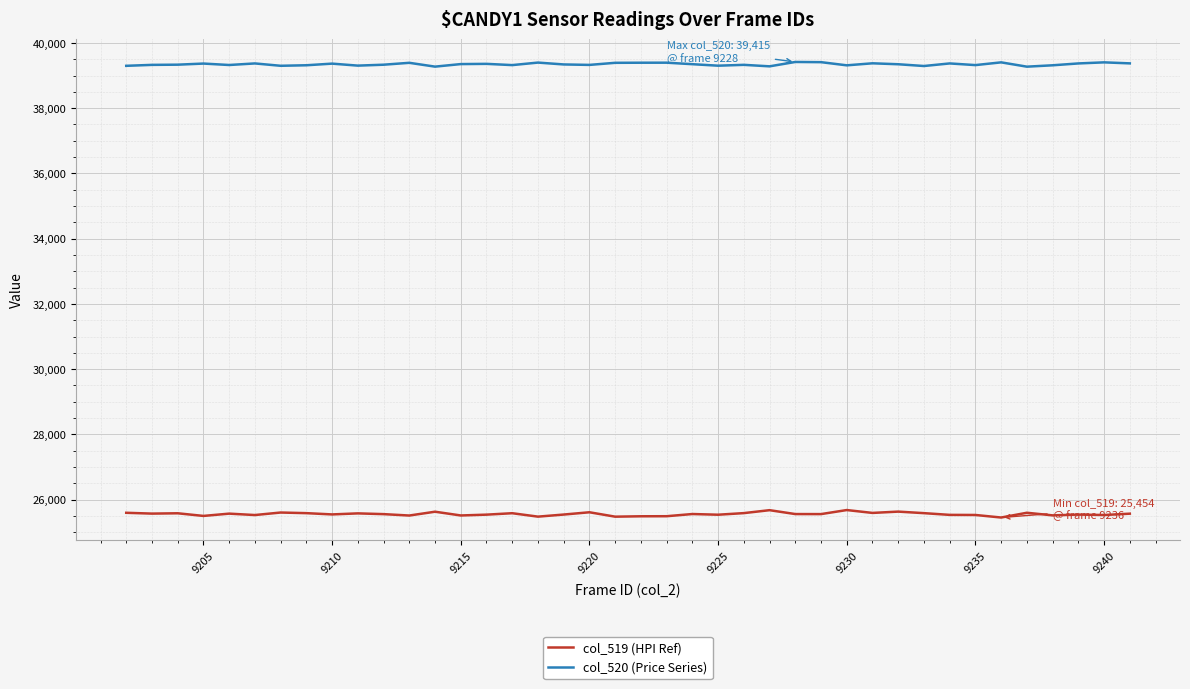

At how many categories does at least one series exceed 27300?

40